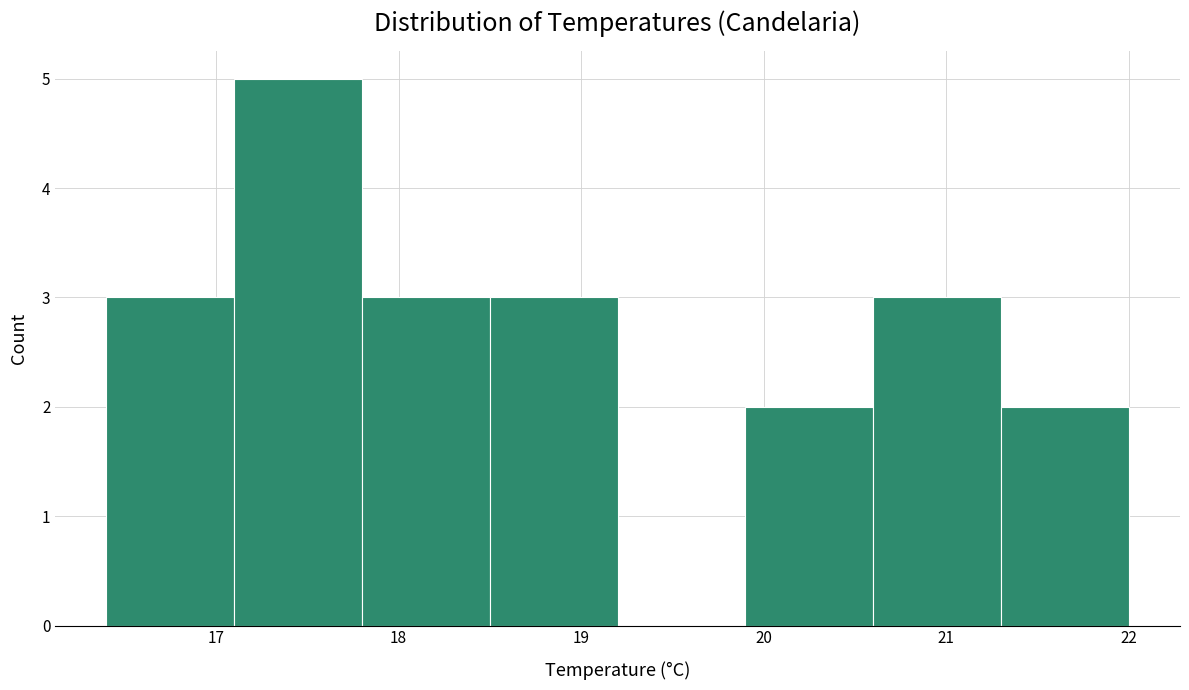

Reading left to right, transcribe this chart: for each bar, give the range it covers on the x-axis and its height. The values are not printed on the chart, so give them approximately, as read against the axis.

16.4 to 17.1: 3
17.1 to 17.8: 5
17.8 to 18.5: 3
18.5 to 19.2: 3
19.2 to 19.9: 0
19.9 to 20.6: 2
20.6 to 21.3: 3
21.3 to 22.0: 2